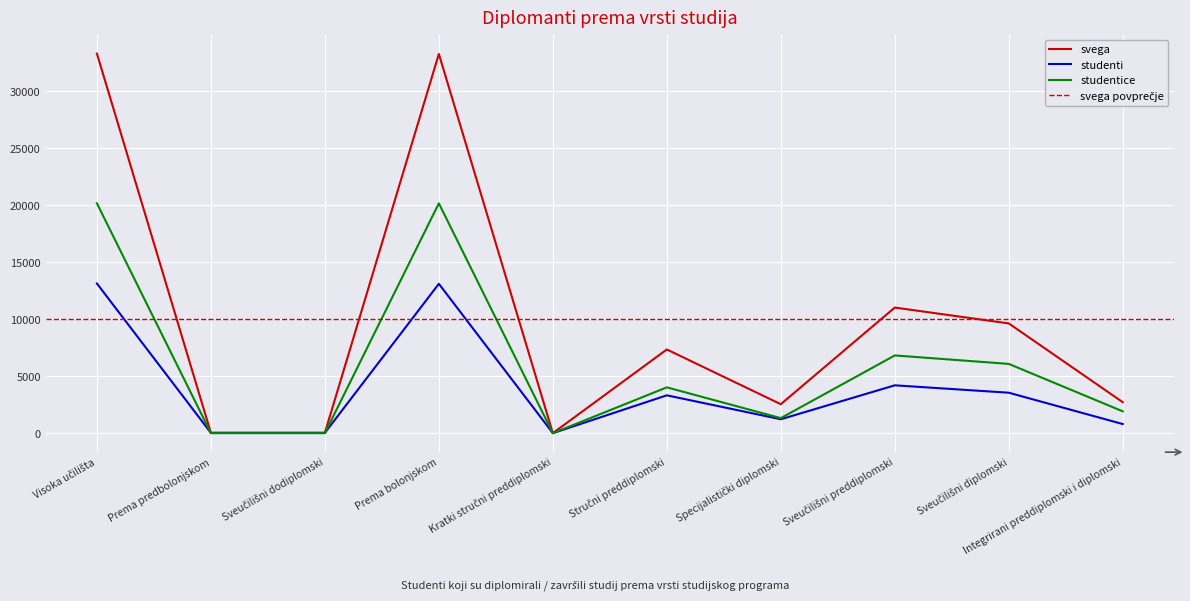

List the labels in order of studentice value, largest first.

Visoka učilišta, Prema bolonjskom, Sveučilišni preddiplomski, Sveučilišni diplomski, Stručni preddiplomski, Integrirani preddiplomski i diplomski, Specijalistički diplomski, Prema predbolonjskom, Sveučilišni dodiplomski, Kratki stručni preddiplomski